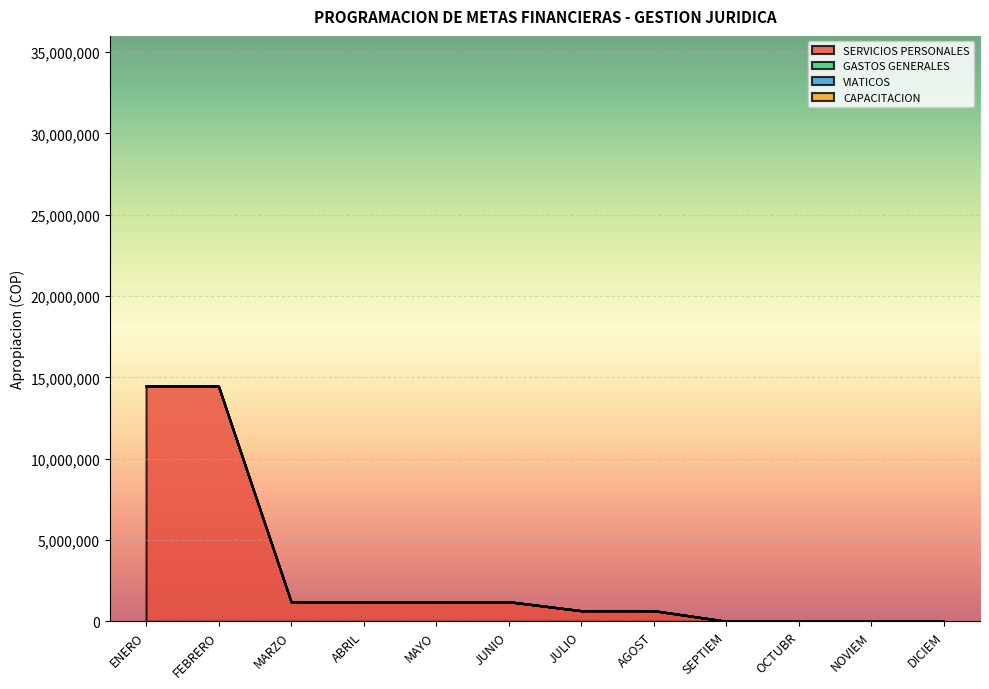

At which category is the sum across all series the highest?

ENERO